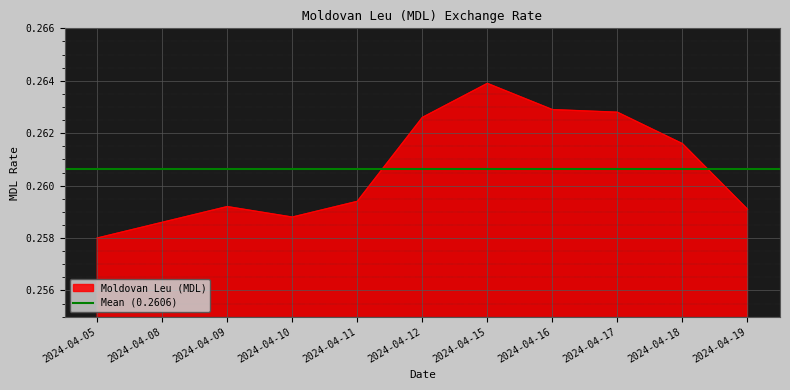

What is the value of the 10th point from the left?

0.3